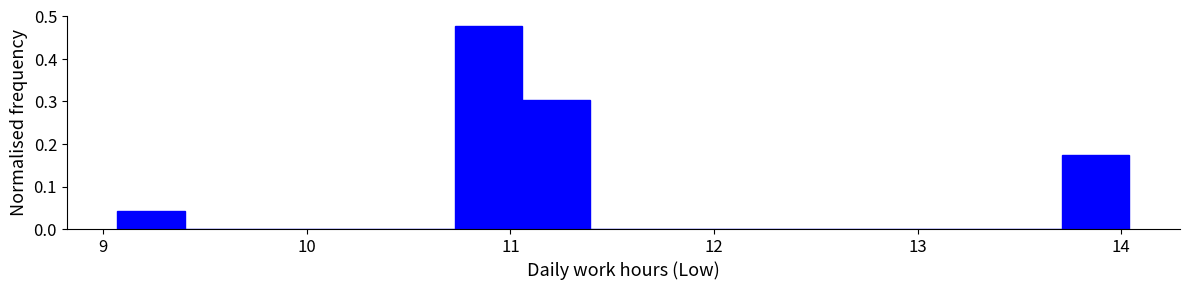

Around what value on the x-axis is the tallest bar? Give the approximate position of its centre, as read against the axis.

10.9